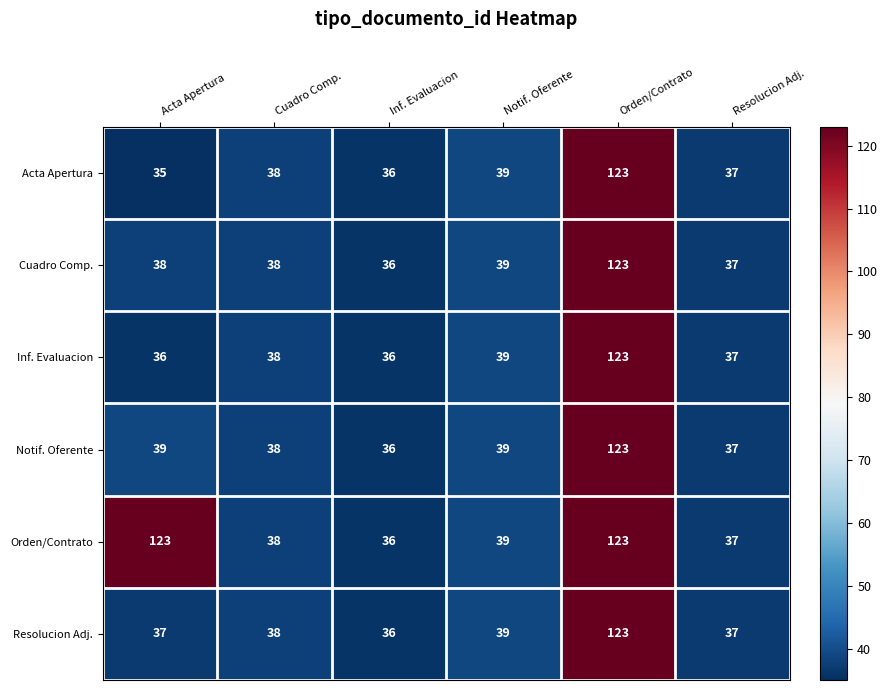

How many categories are shown in the chart?

6